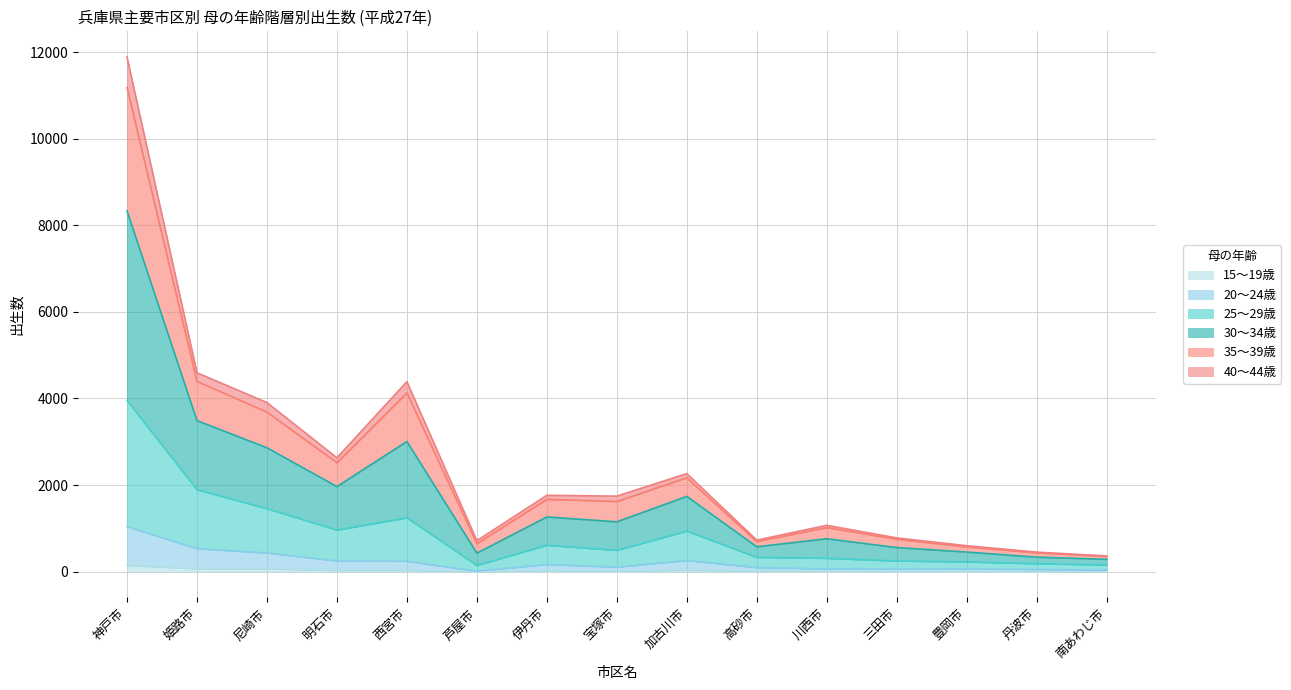

What position from the left is 丹波市?

14